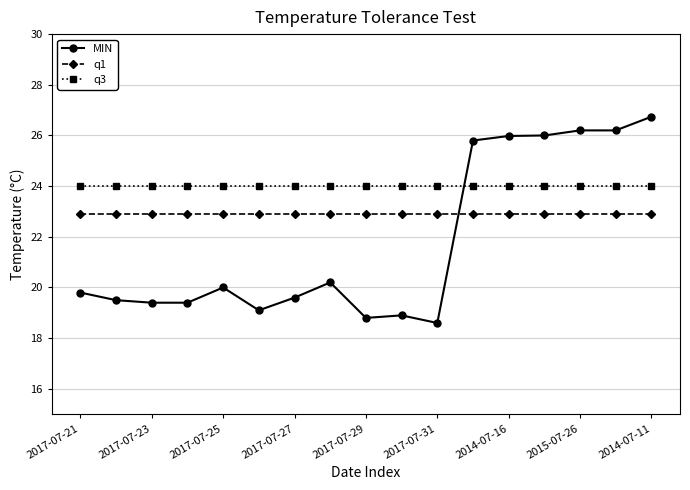

What is the sum of all MIN values?

370.2